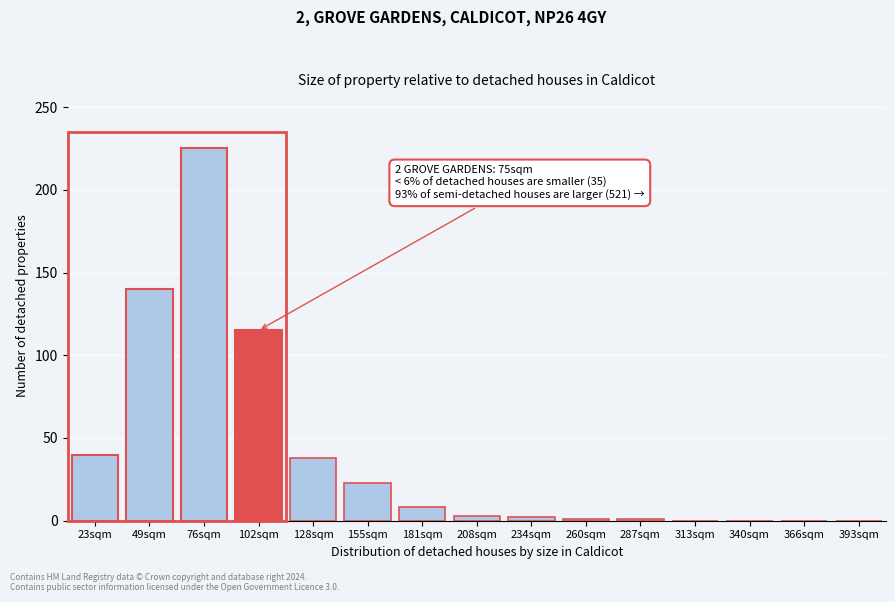

What is the change in value from 102sqm to 313sqm?

-115